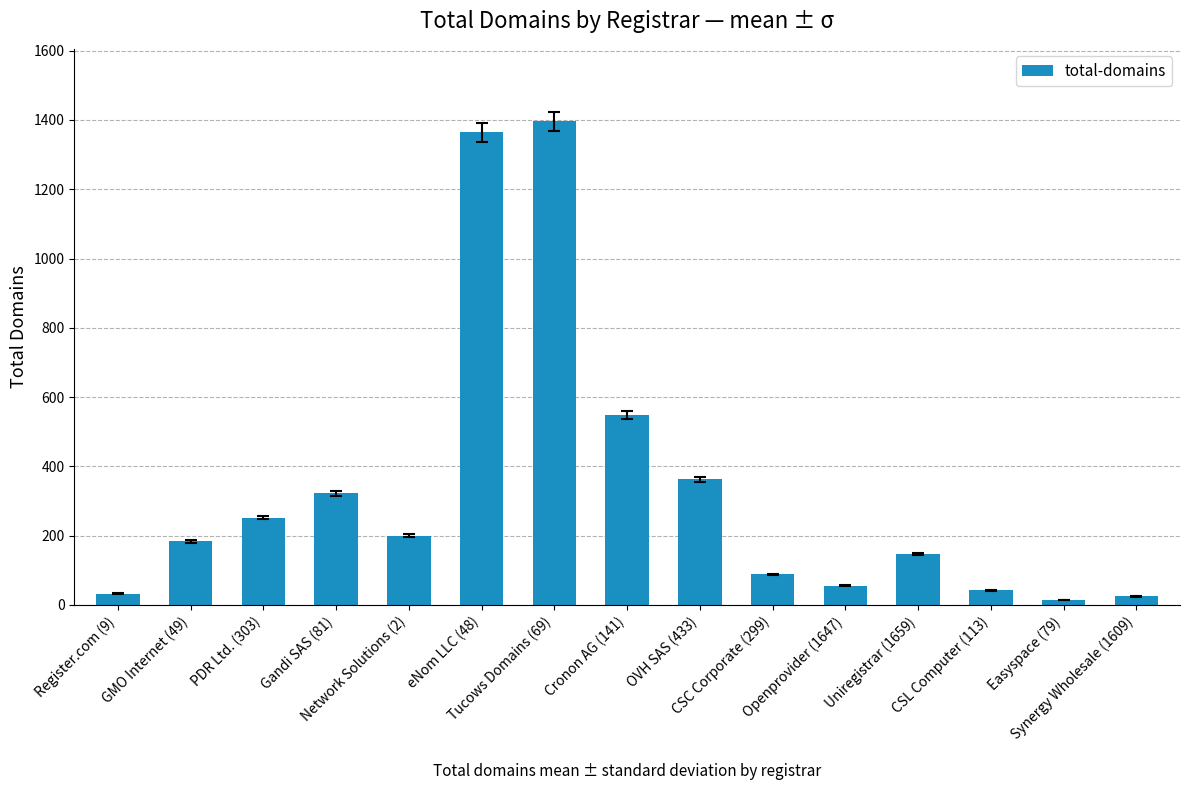

How many values are below 184?

7